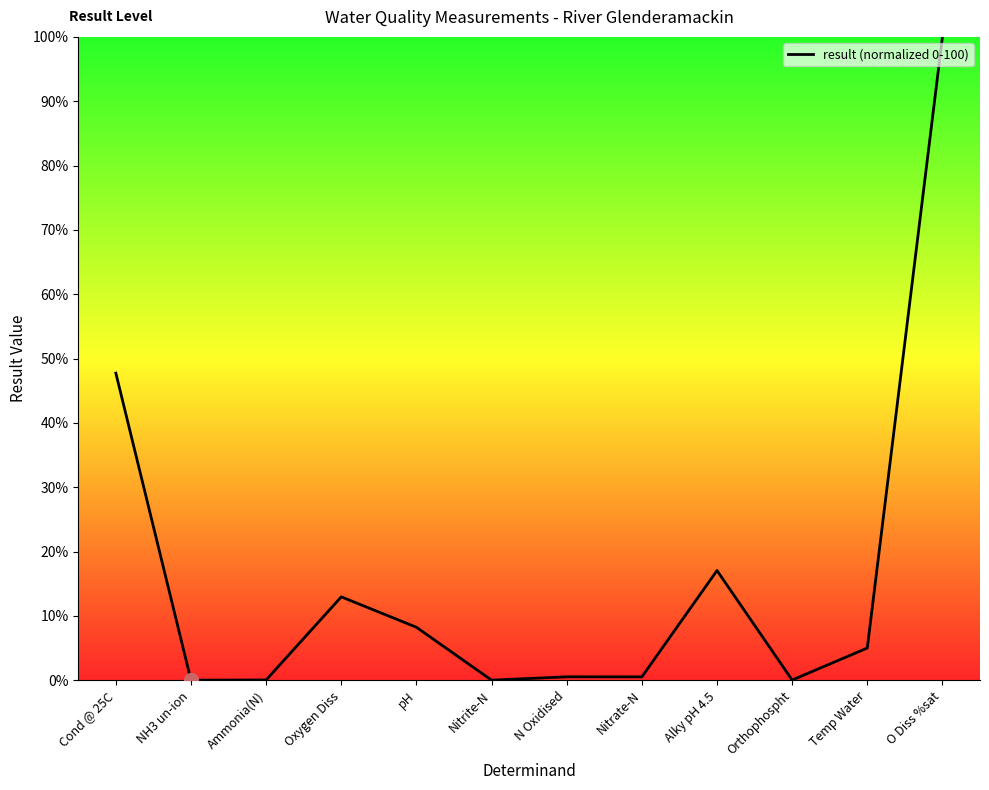

What is the difference between the maximum and minimum values?

100.0